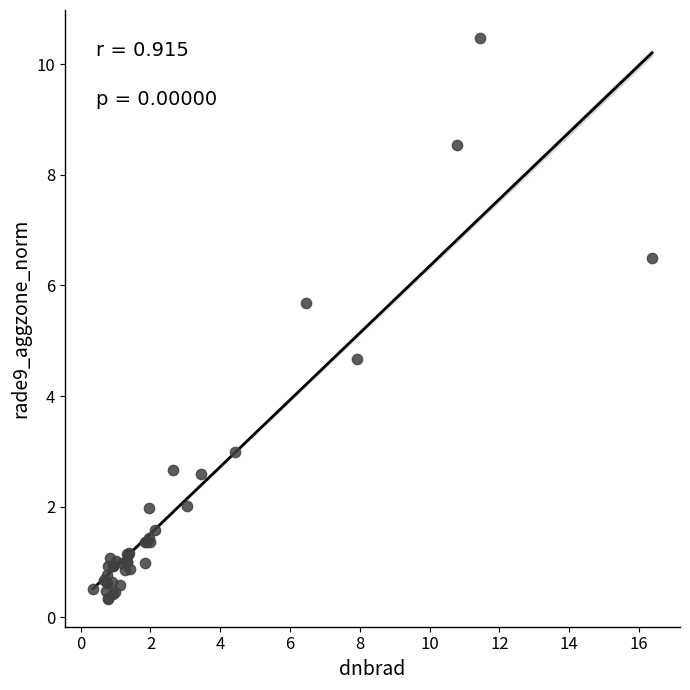

What Y value in the scatter plot is closest to 5?

4.7